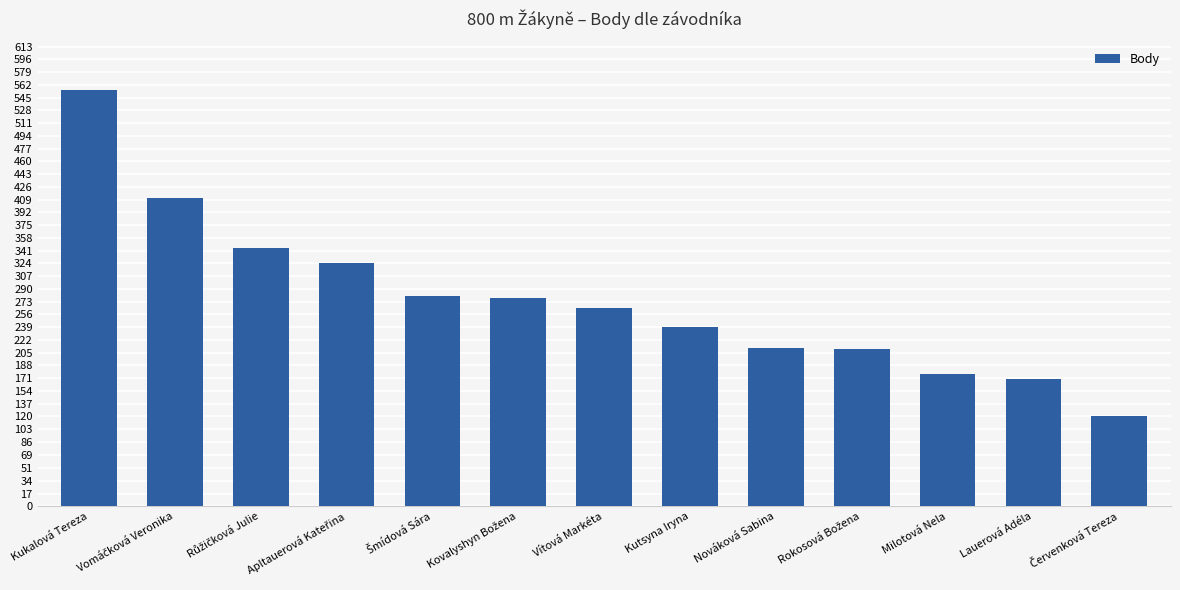

What is the average value?

276